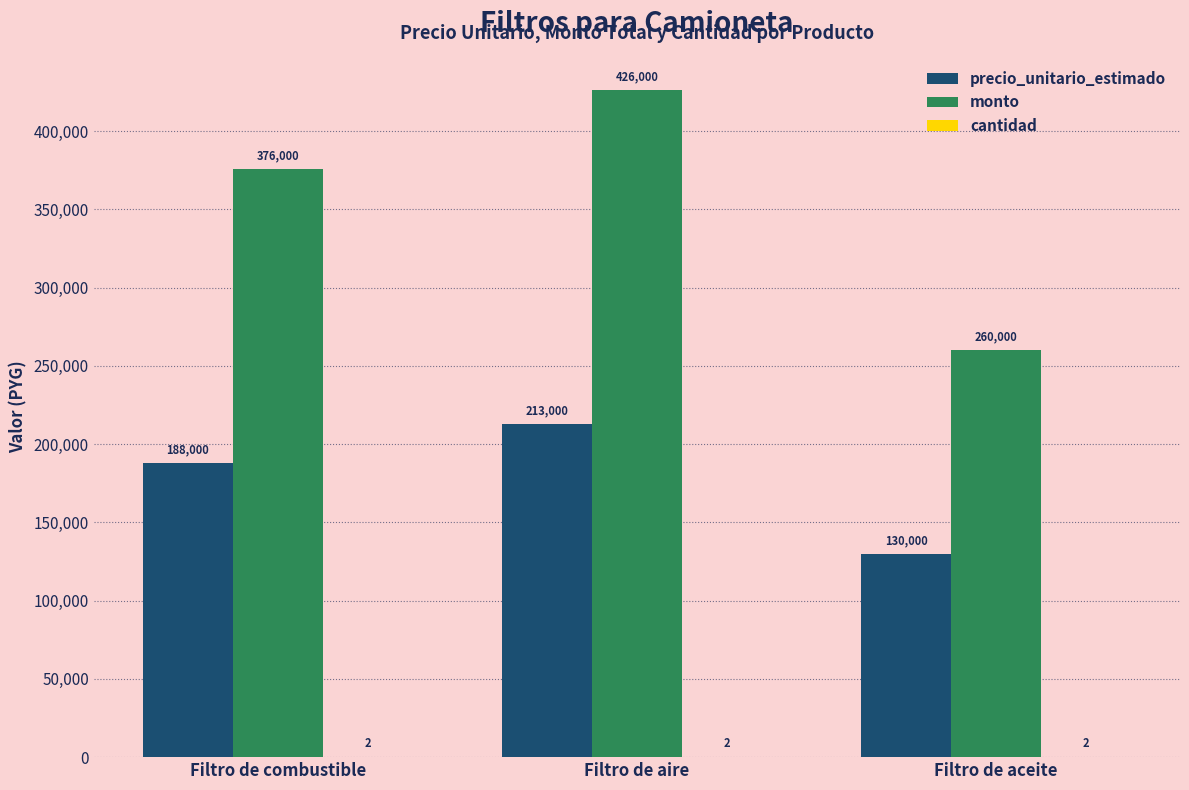

Which series has the widest spread of values?

monto